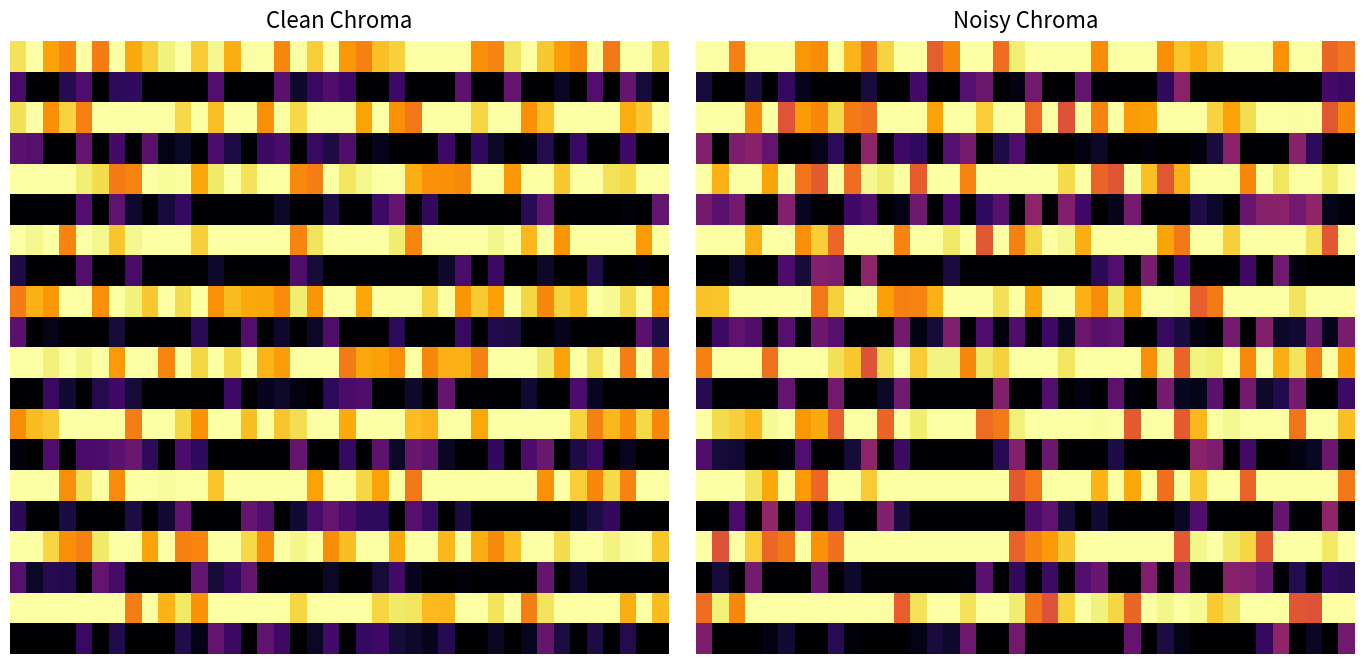

At which category is the sum across all series the highest?

35